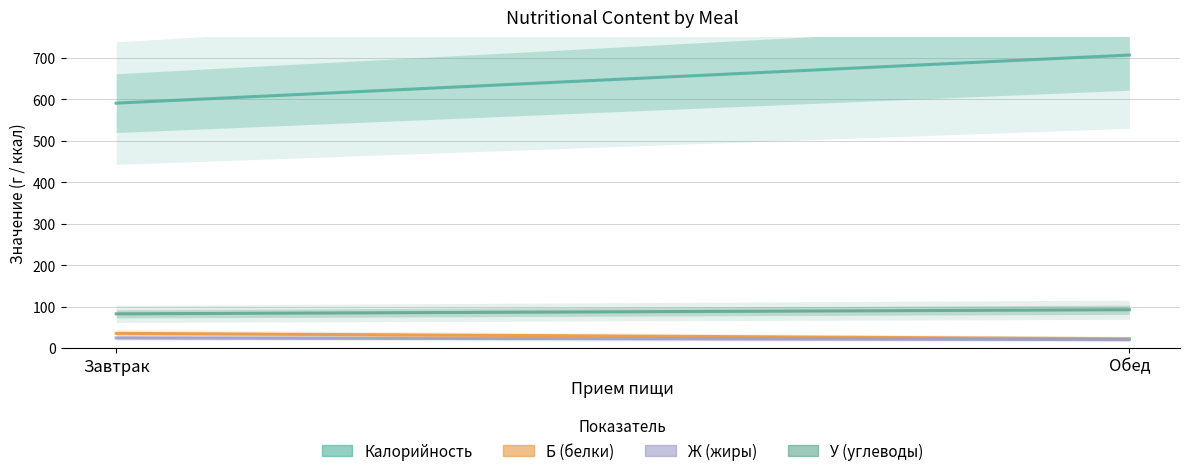

Reading right to left, what are all the values shown in this chart?

Калорийность: Обед=707	Завтрак=591
Б: Обед=23	Завтрак=36
Ж: Обед=21	Завтрак=25
У: Обед=93	Завтрак=83